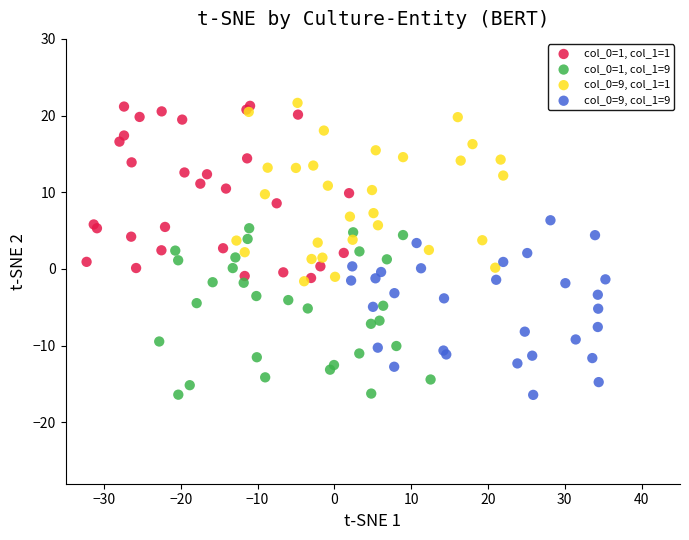

What are all the series names shown in the legend?

col_0=1, col_1=1, col_0=1, col_1=9, col_0=9, col_1=1, col_0=9, col_1=9